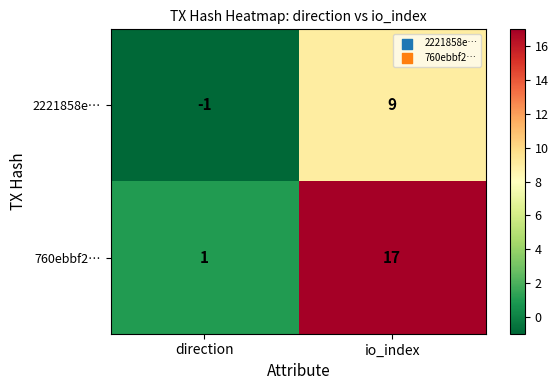

Between direction and io_index, which series saw the biggest shift?

760ebbf2…